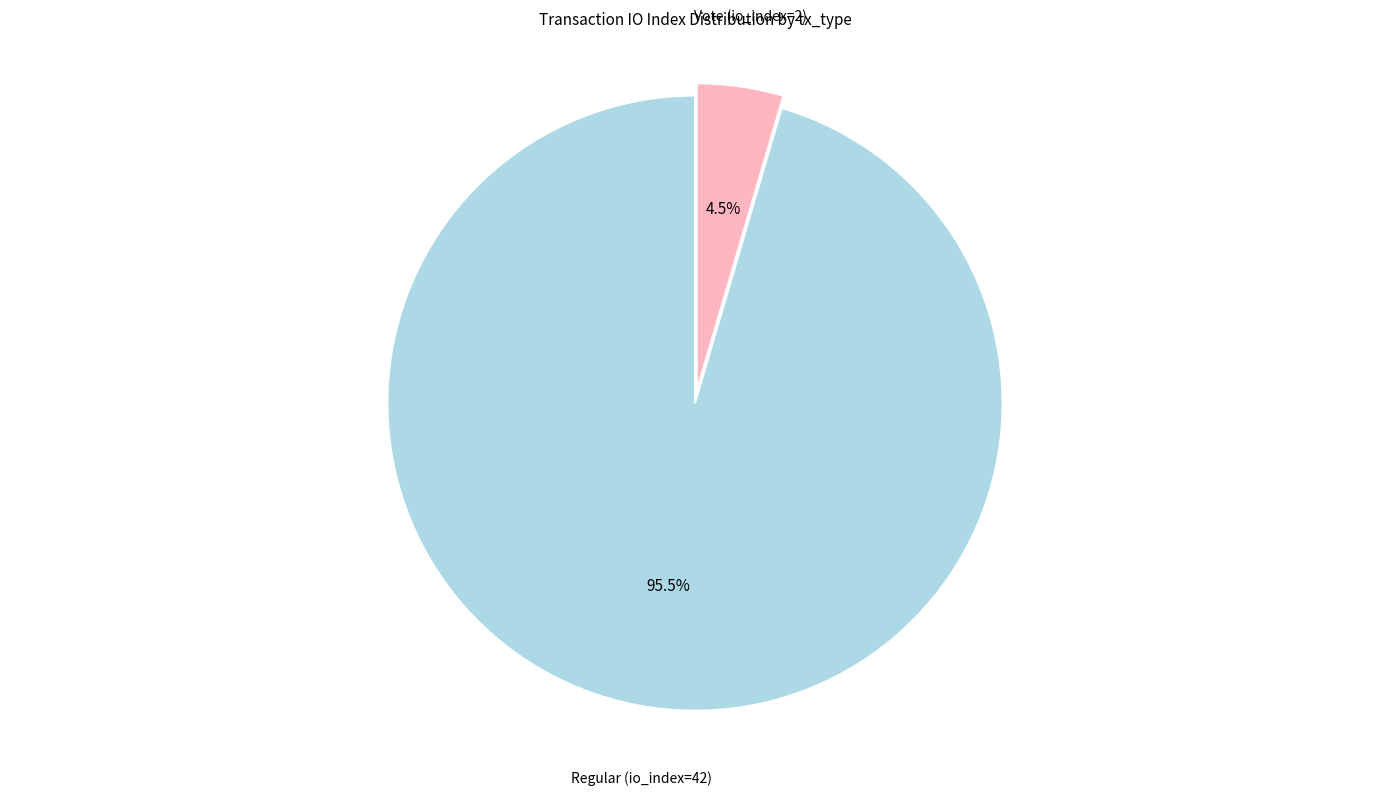

The Regular (io_index=42) slice represents 90% of the pie. True or false?

False